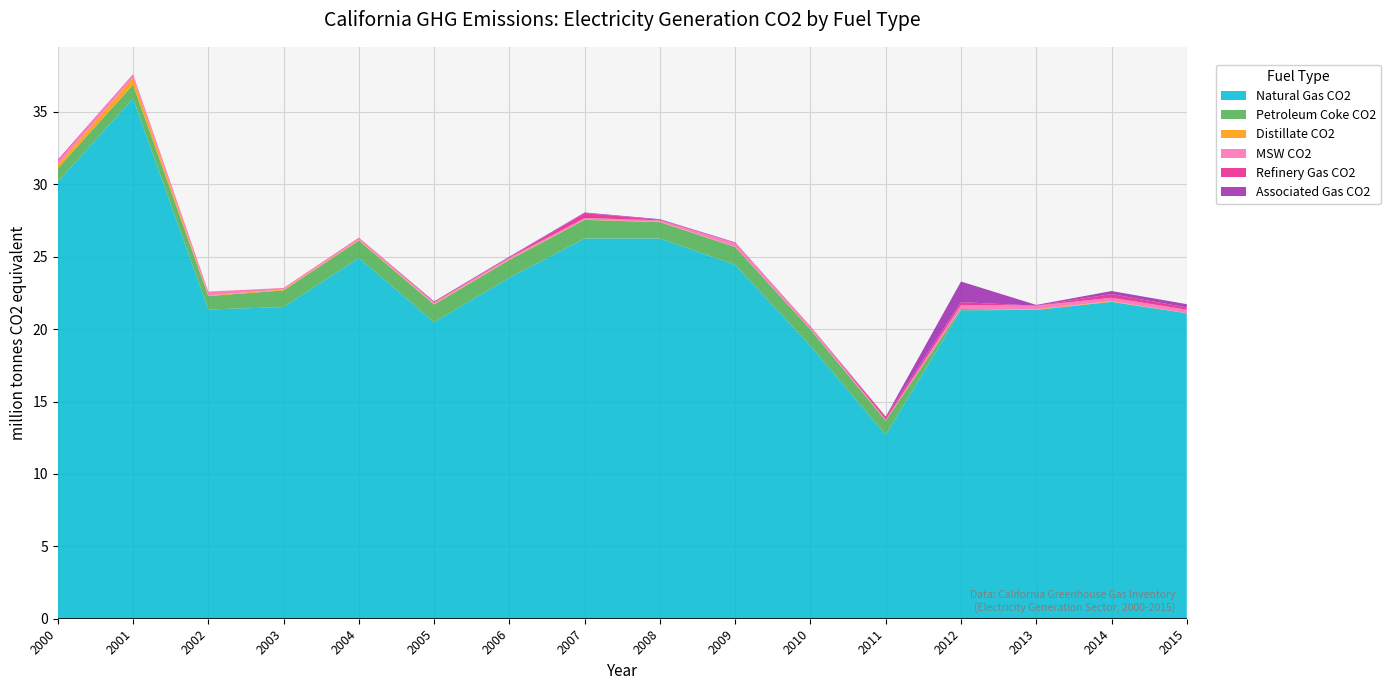

True or false: Natural Gas CO2 has a value of 21.3 at 2012.

True